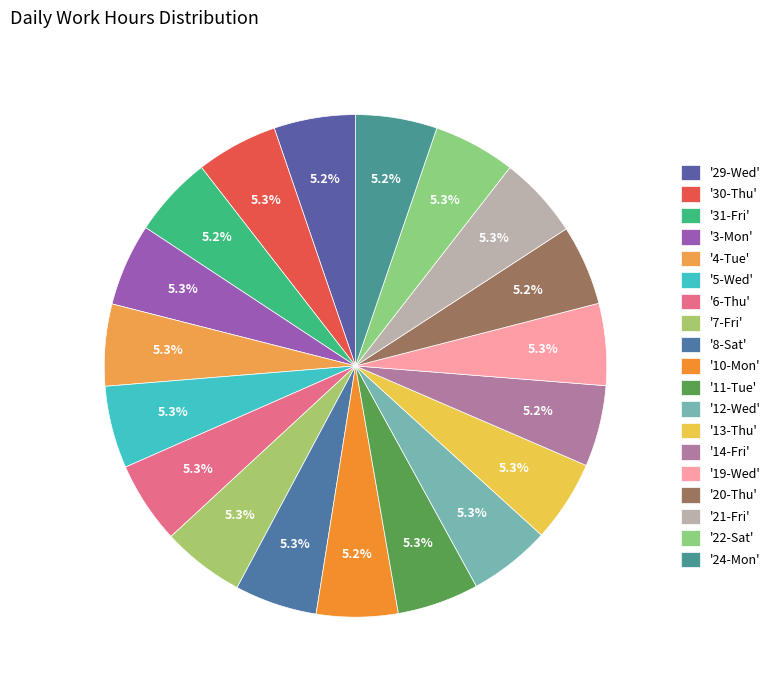

How many segments does this pie chart have?

19